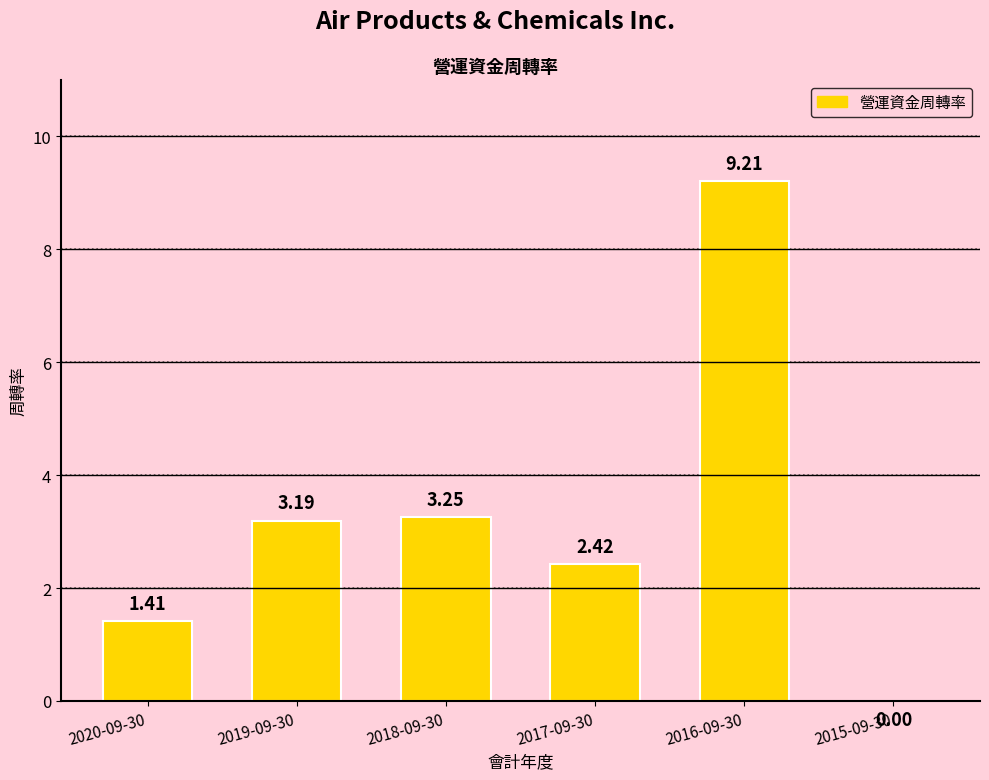

What is the maximum value shown in the chart?

9.2